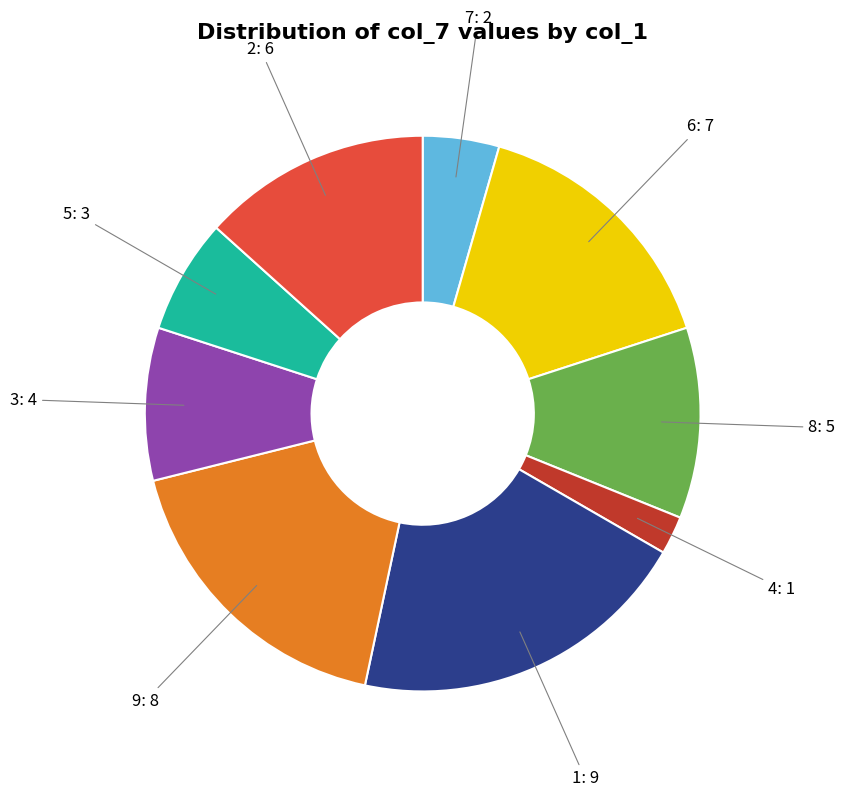

Is it true that 2 is 13% of the pie?

True